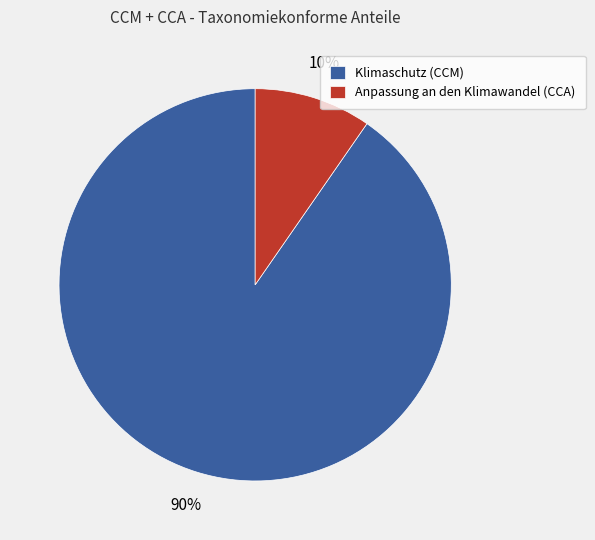

To the nearest percent, what is the combined percentage of Anpassung an den Klimawandel (CCA) and Klimaschutz (CCM)?

100%